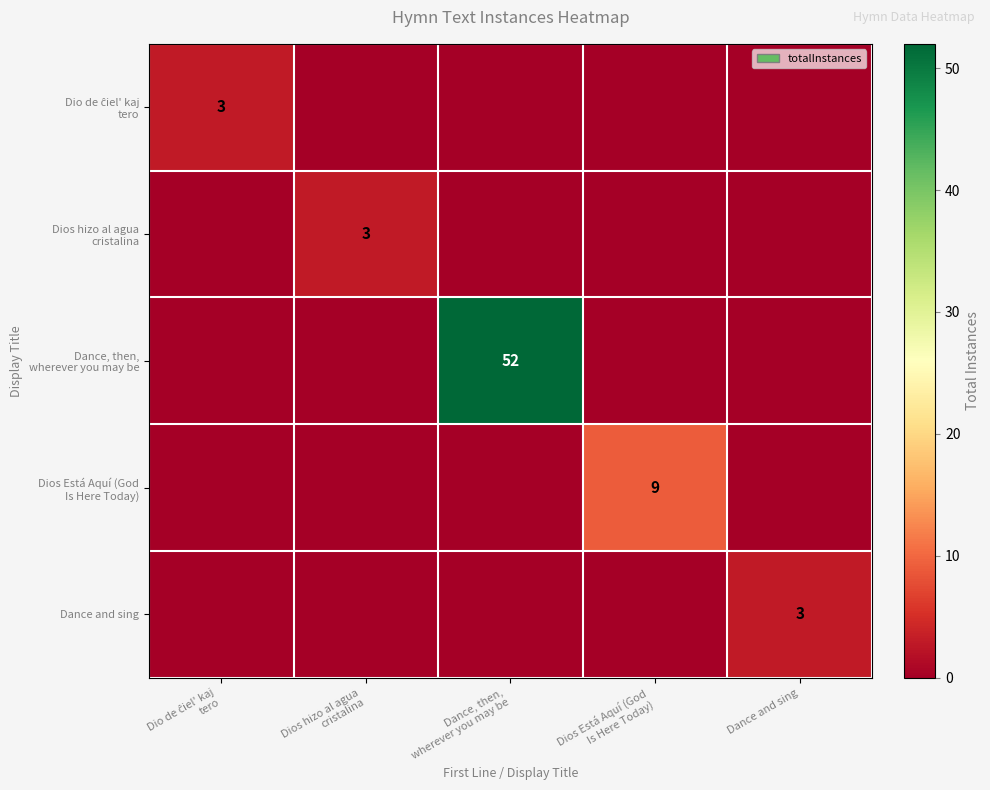

At which category does the chart reach its minimum across all series?

Dios hizo al agua
cristalina